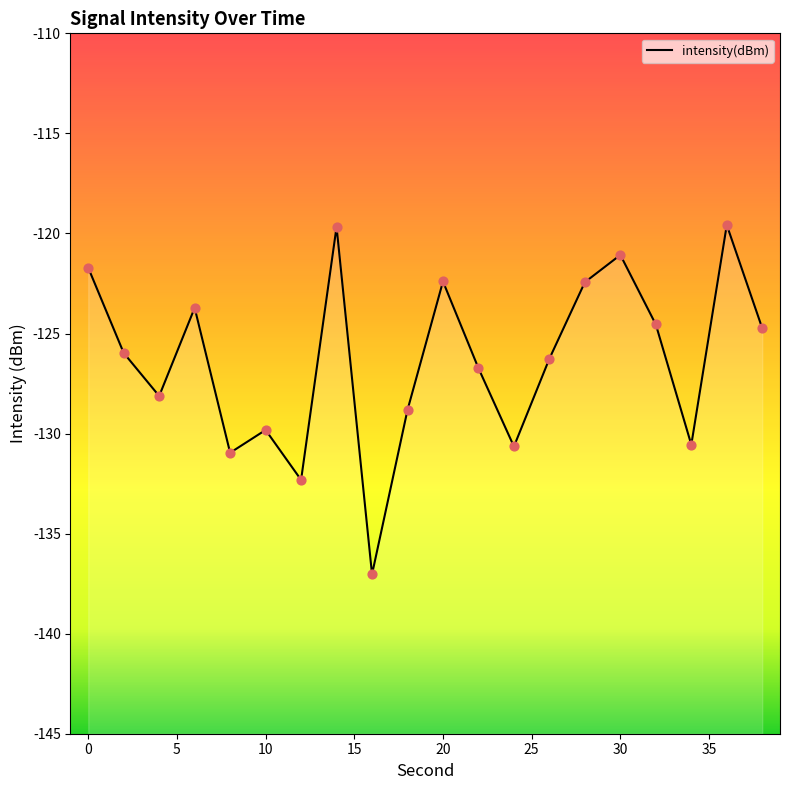

Between 34 and 22, which is larger?

22